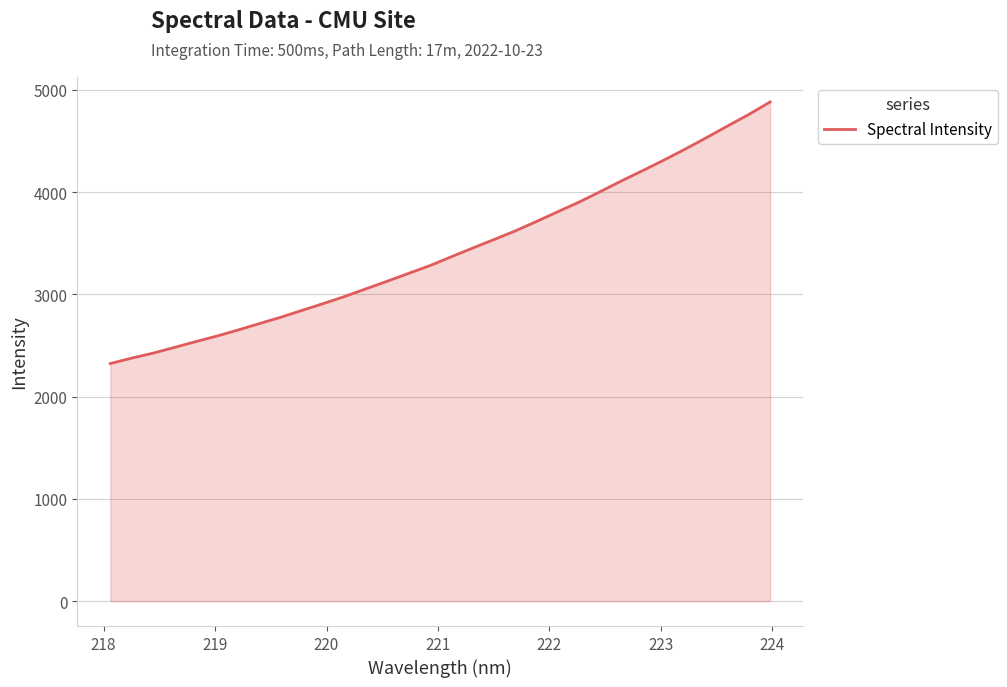

How many values exceed 3367?

16